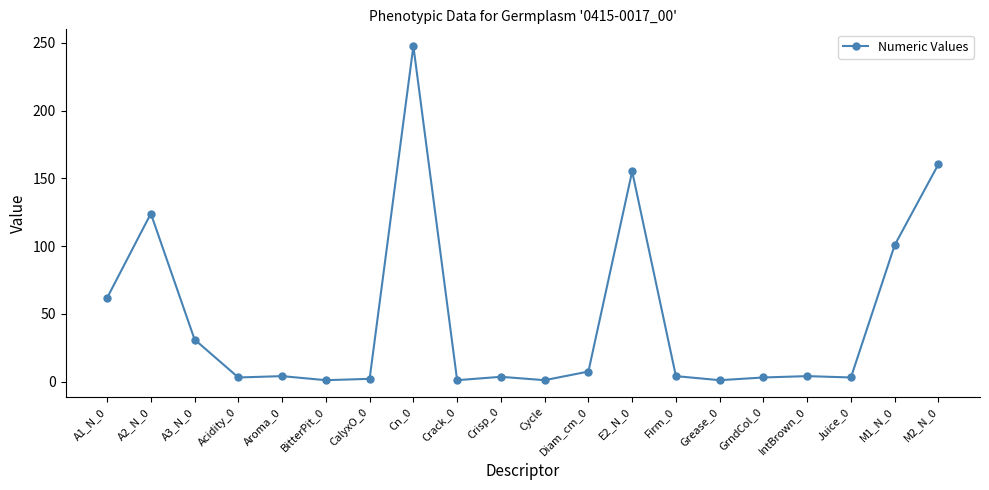

What is the change in value from A3_N_0 to Aroma_0?

-27.0